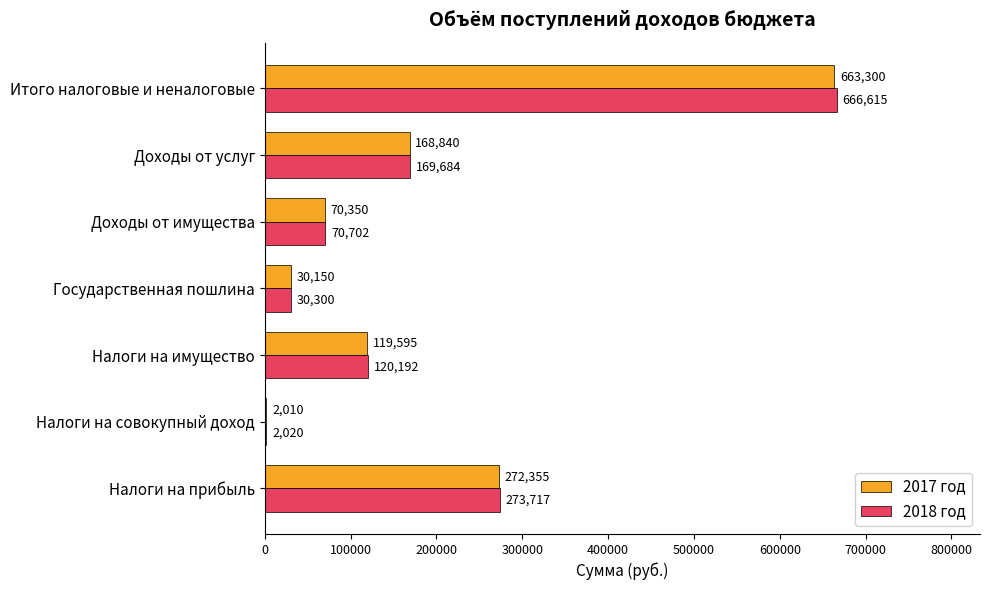

At which category is the sum across all series the highest?

Итого налоговые и неналоговые